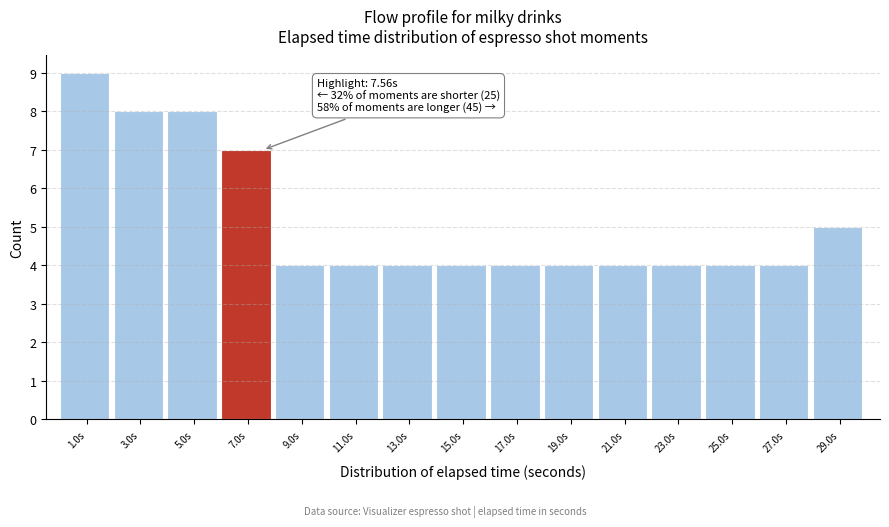

Which range on the x-axis has the tallest bar?

0 to 2